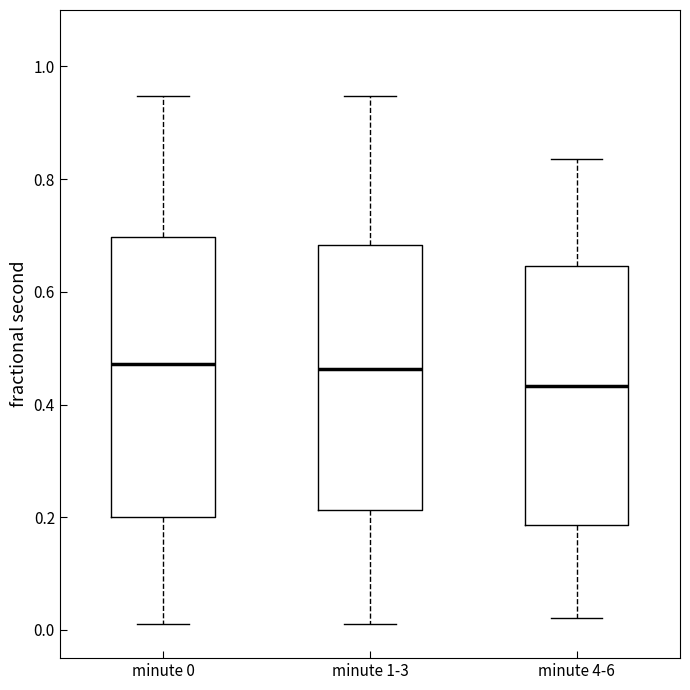

Which box has the lowest median line?

minute 4-6